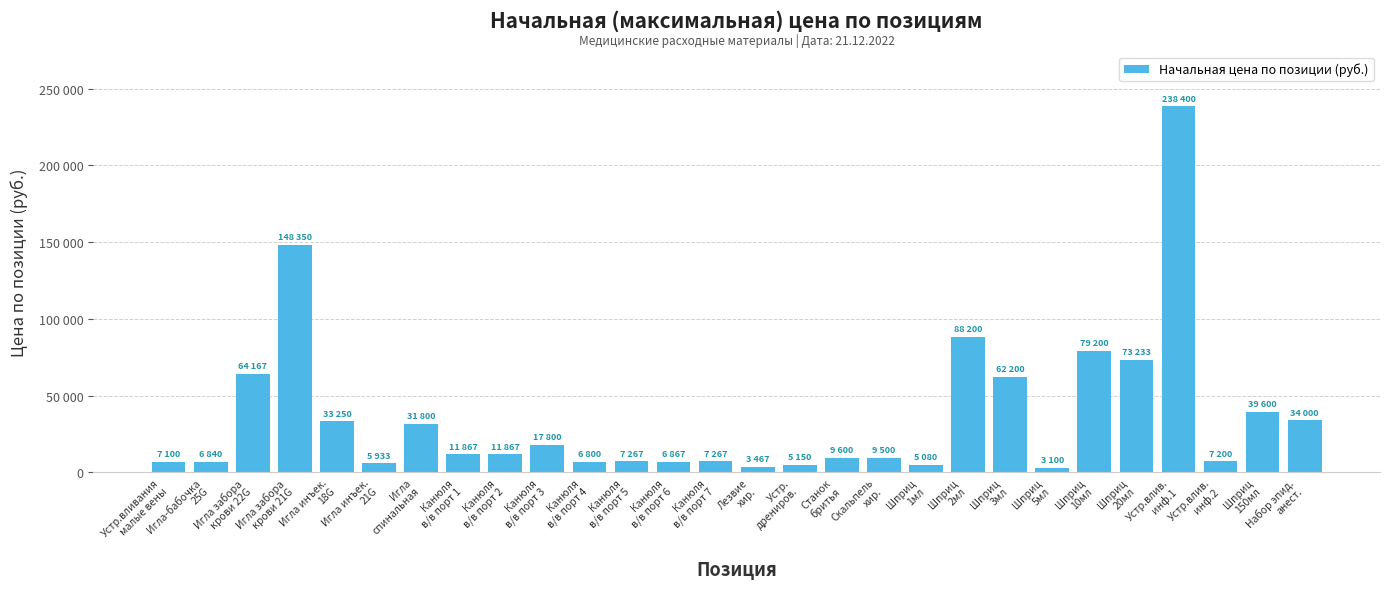

What is the change in value from Игла инъек.
18G to Канюля
в/в порт 1?

-21383.3